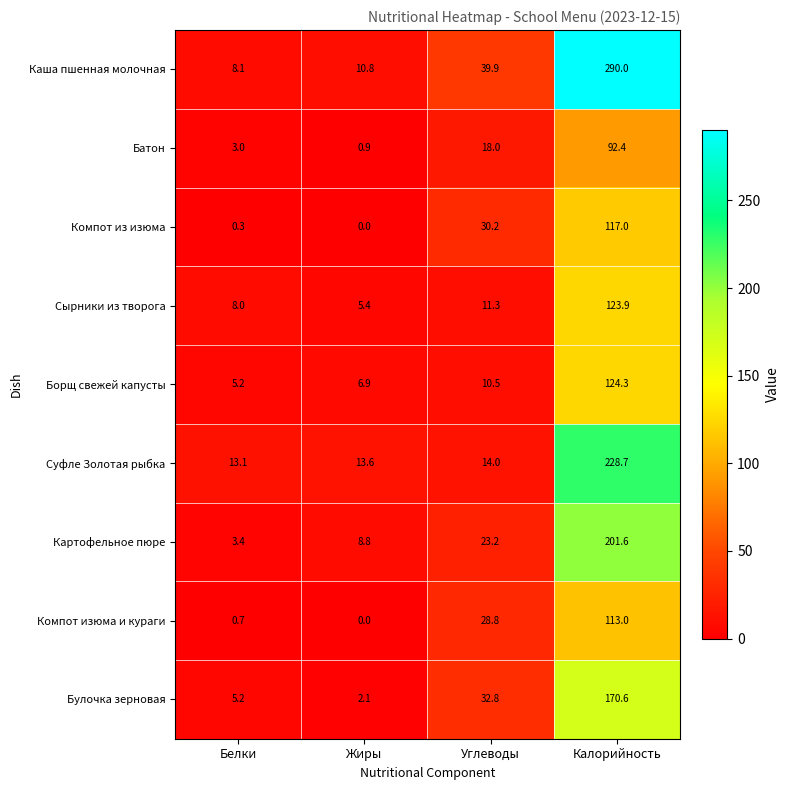

At Углеводы, list the series in order from largest to smallest.

Каша пшенная молочная, Булочка зерновая, Компот из изюма, Компот изюма и кураги, Картофельное пюре, Батон, Суфле Золотая рыбка, Сырники из творога, Борщ свежей капусты